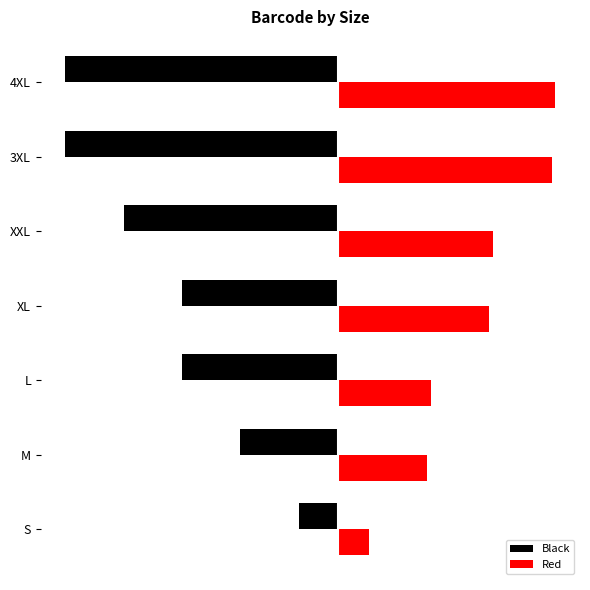

What is the difference between the maximum and minimum values in the Red series?

48